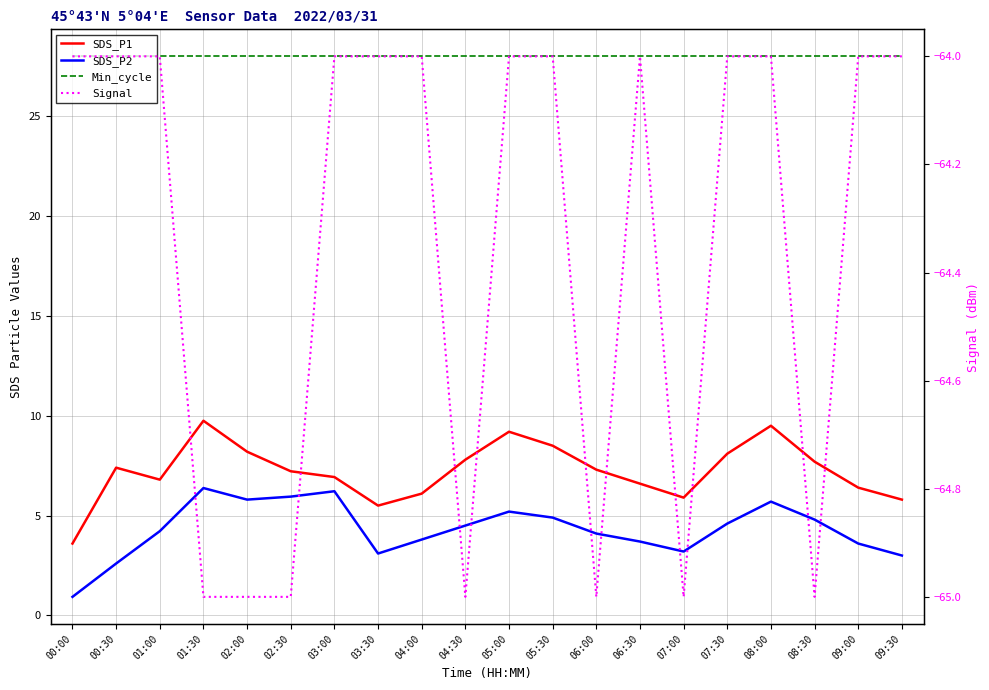

What is the average value of the SDS_P1 series?

7.2